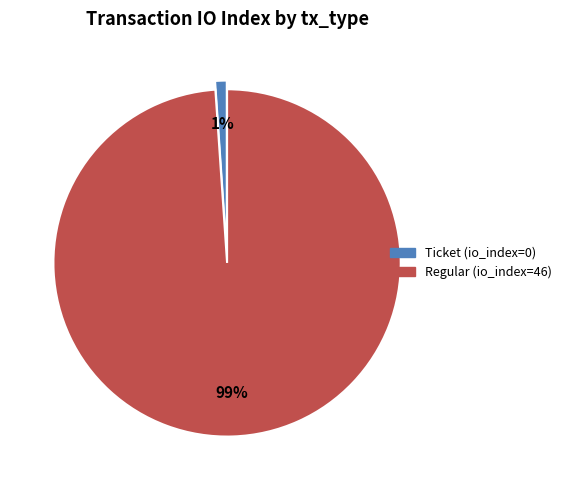

To the nearest percent, what portion does Regular (io_index=46) represent?

99%